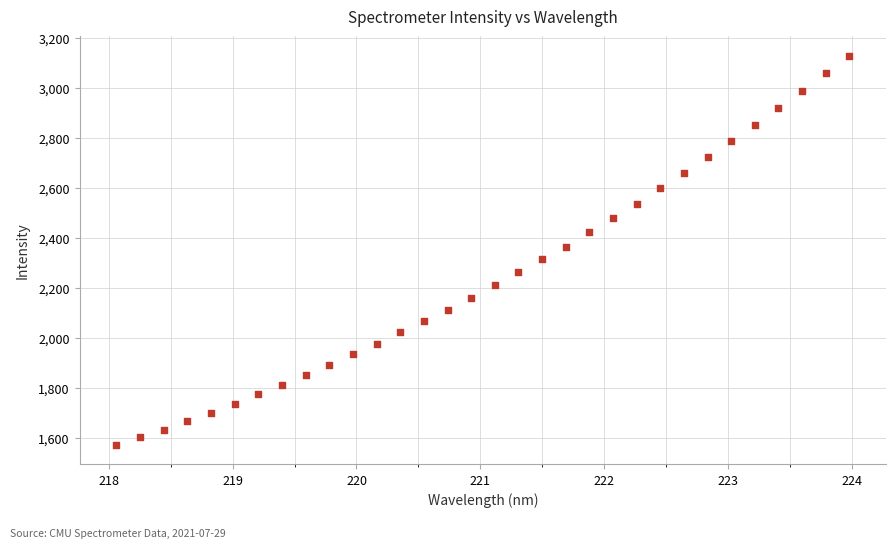

What is the range of X values (max minus min)?

5.9